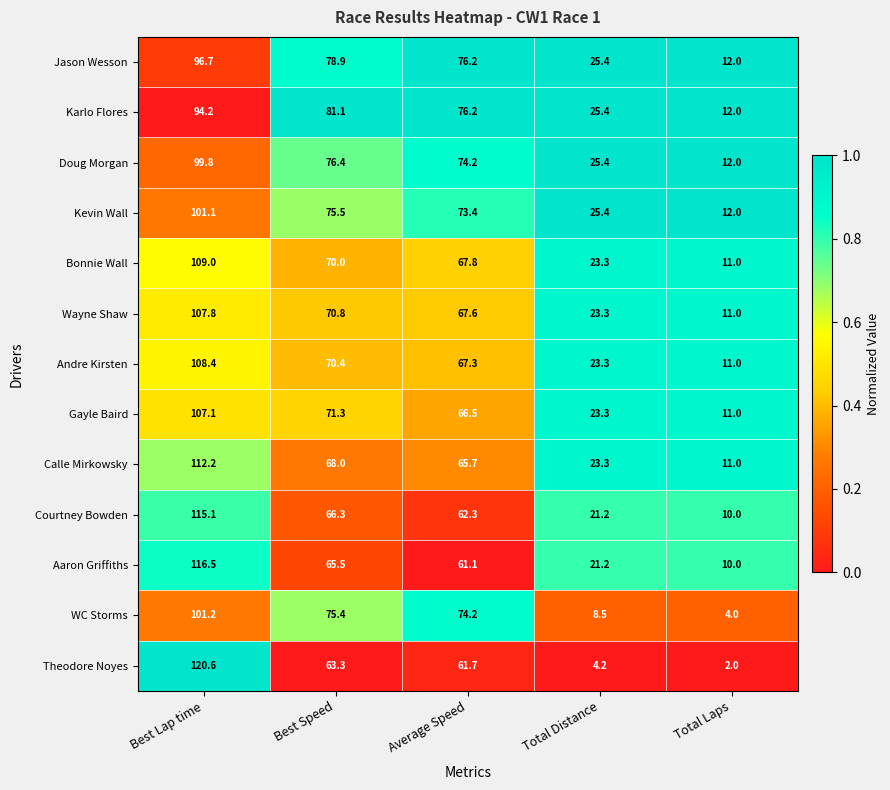

At which label does Karlo Flores first exceed 76?

Best Lap time